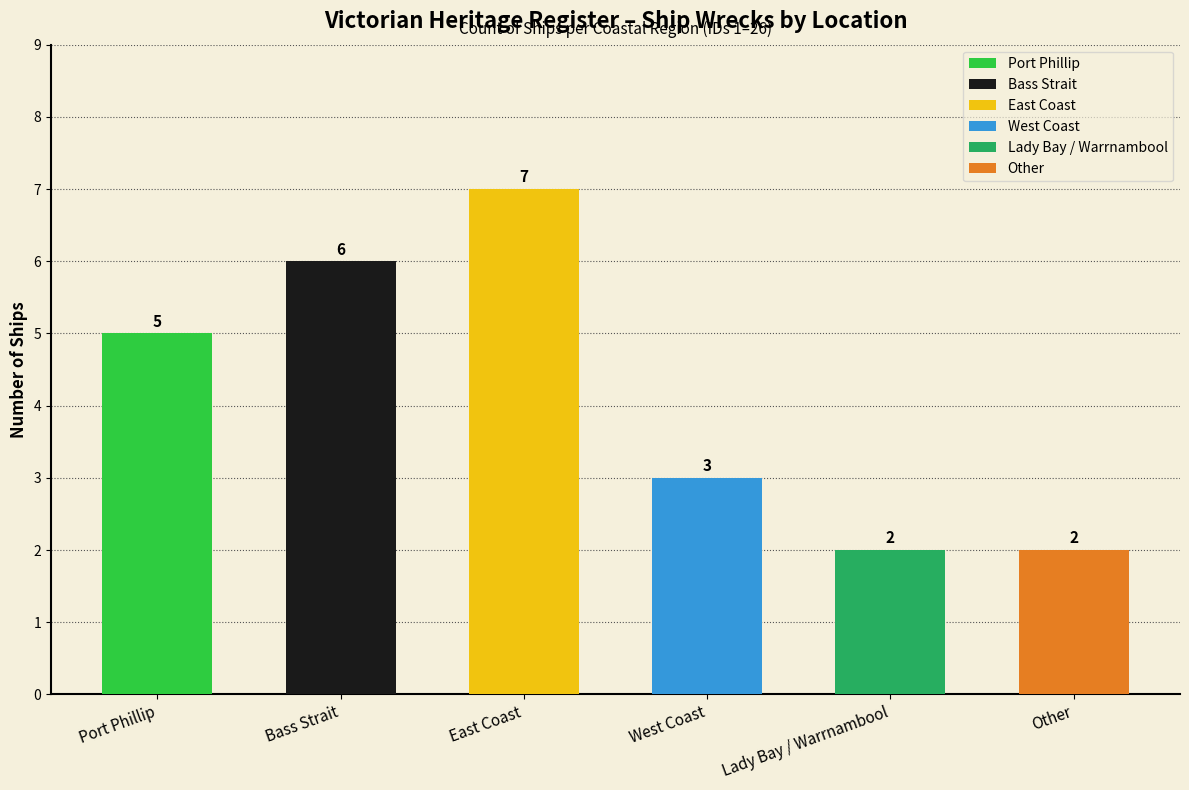

What is the average value?

4